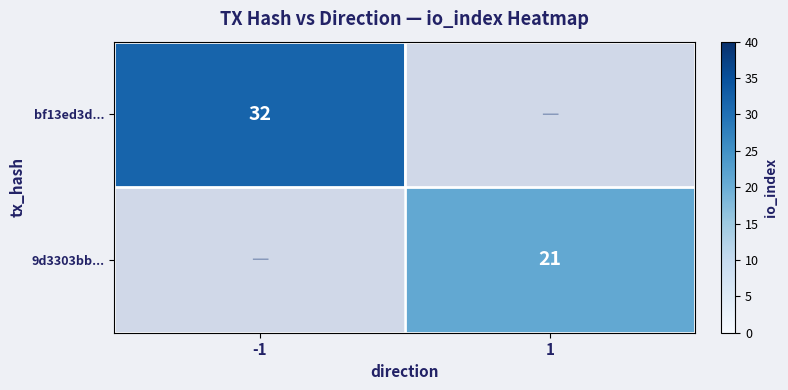

The bf13ed3d... series shows 11 at -1. True or false?

False